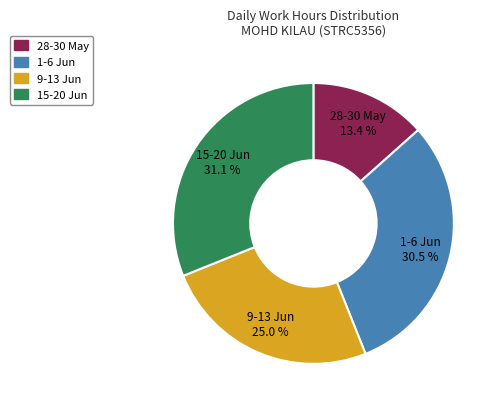

Is there a majority slice in this chart?

No